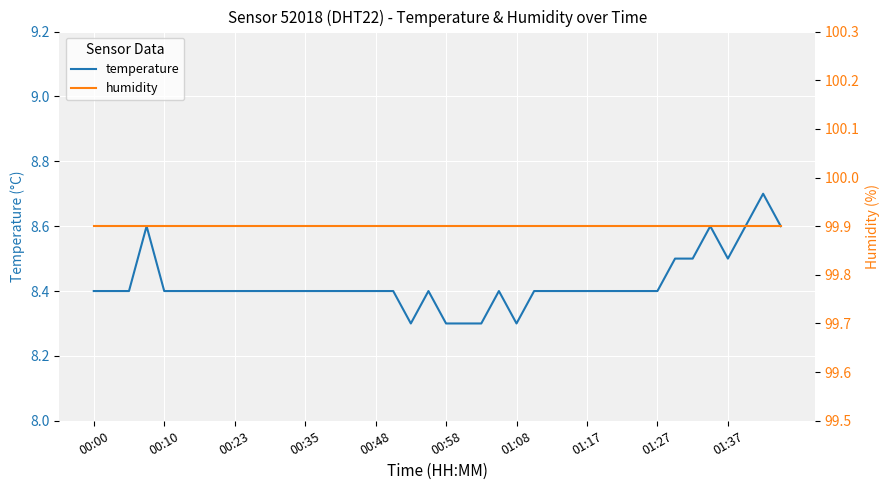

List the series in order of their peak value, highest first.

humidity, temperature